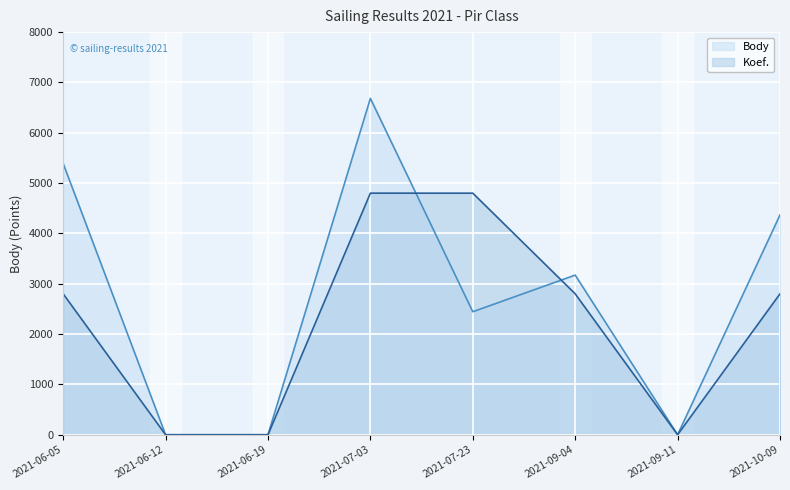

Which label corresponds to the smallest value in the chart?

2021-06-12